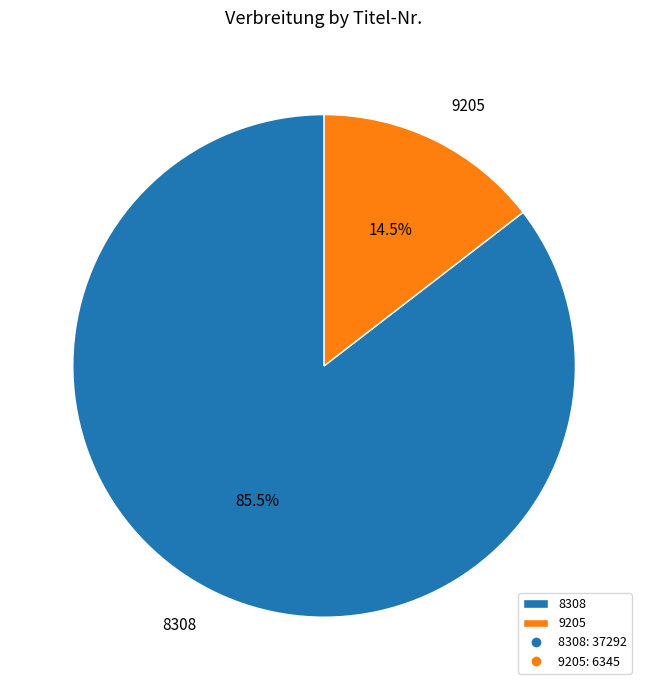

Which category accounts for the majority?

8308